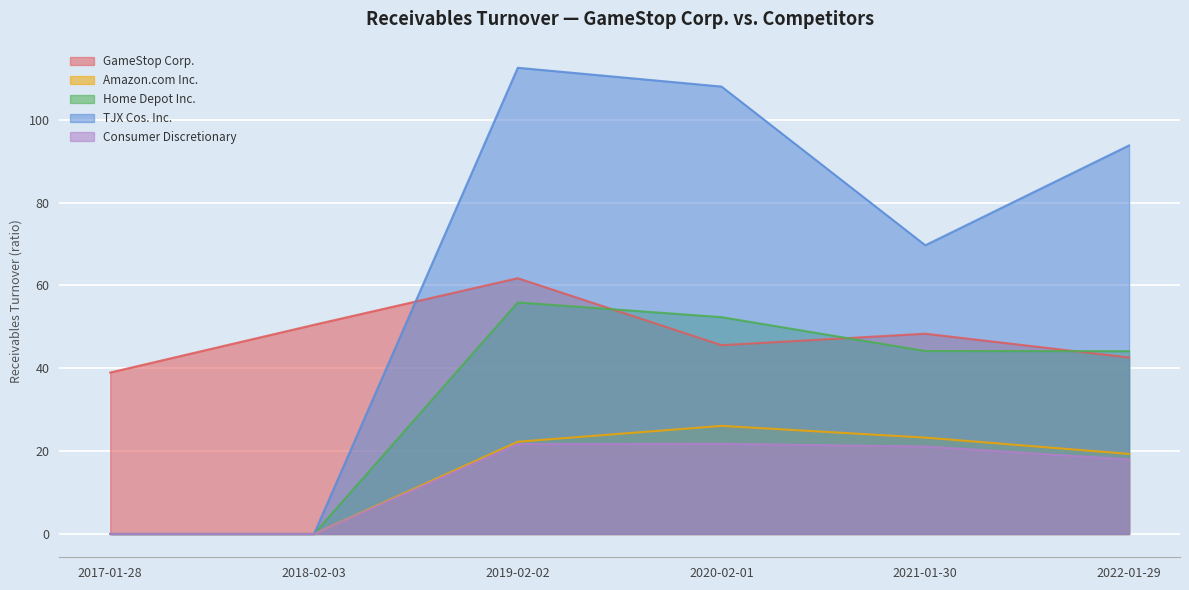

What is the sum of all TJX Cos. Inc. values?

384.0